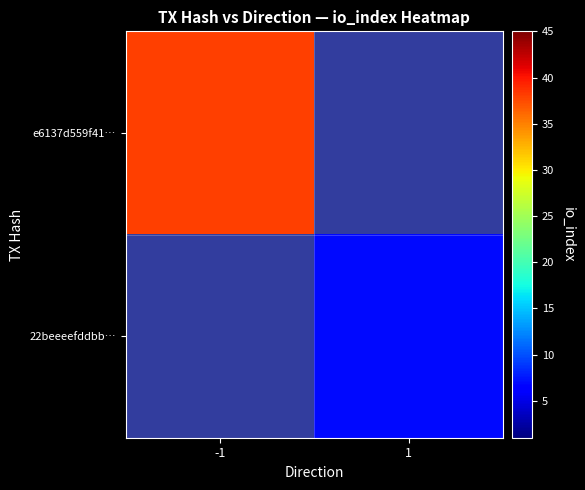

Which category has the lowest value across all series?

1